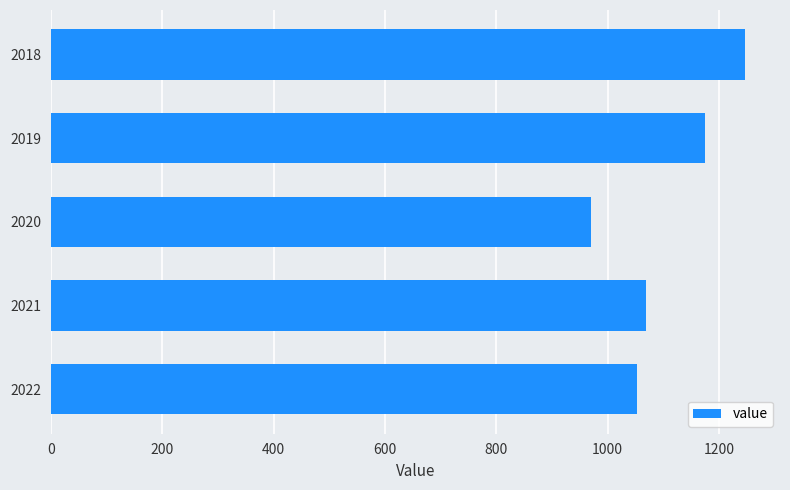

List the labels in order of value, smallest first.

2020, 2022, 2021, 2019, 2018